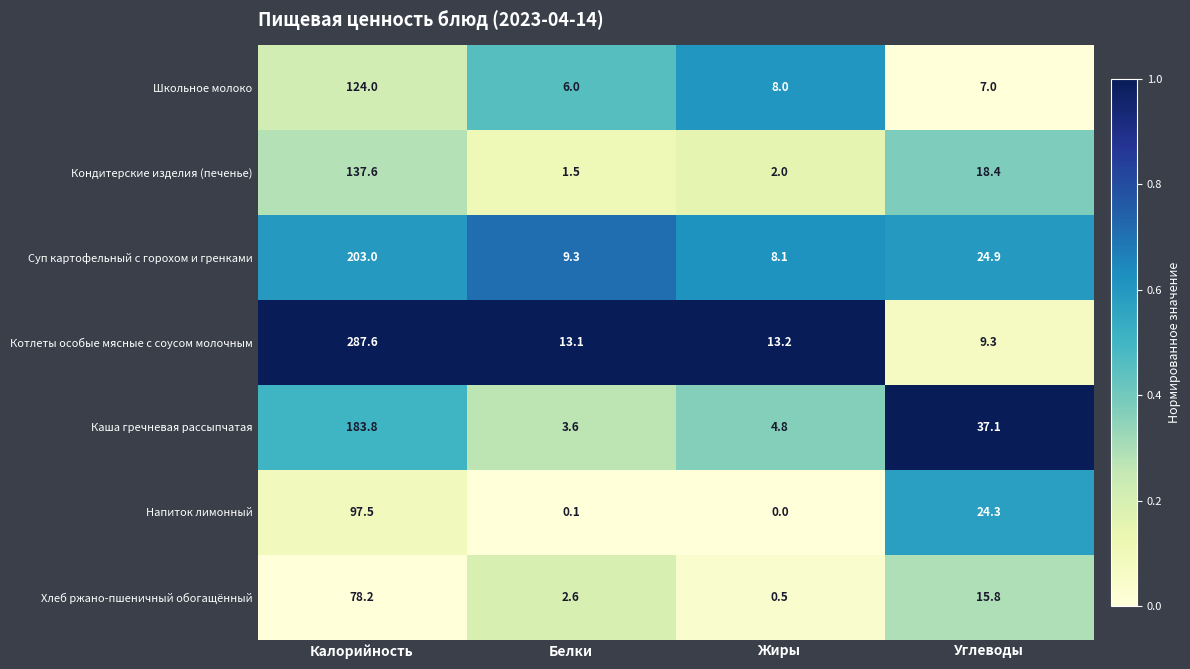

How many series are shown in this chart?

7